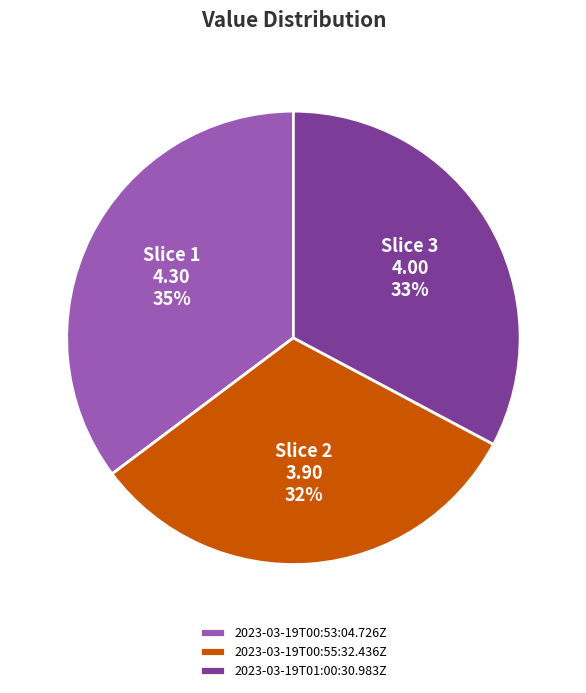

Count the number of slices in the pie.

3